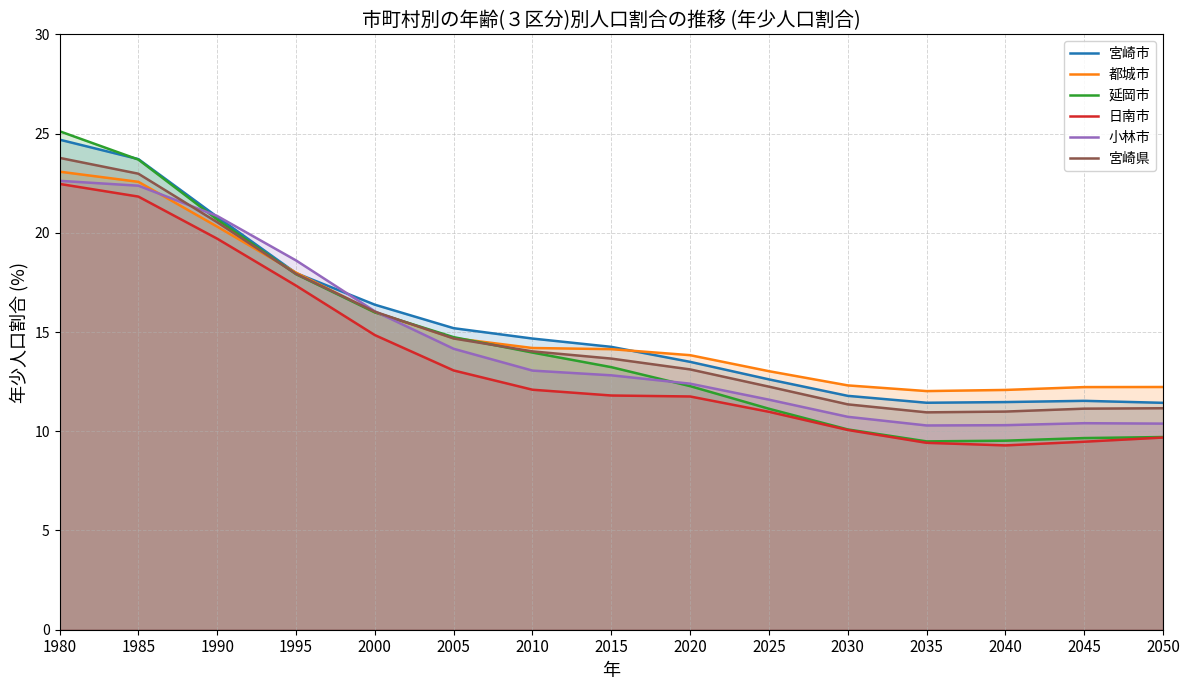

Reading left to right, what are all the values shown in this chart?

宮崎市: 24.7	23.7	20.8	18.0	16.4	15.2	14.7	14.3	13.5	12.6	11.8	11.4	11.5	11.5	11.4
都城市: 23.1	22.6	20.3	18.0	16.0	14.7	14.2	14.1	13.8	13.0	12.3	12.0	12.1	12.2	12.2
延岡市: 25.1	23.7	20.7	17.9	16.0	14.7	14.0	13.2	12.3	11.1	10.1	9.5	9.5	9.7	9.7
日南市: 22.5	21.8	19.7	17.3	14.8	13.1	12.1	11.8	11.8	11.0	10.1	9.4	9.3	9.5	9.7
小林市: 22.6	22.4	20.8	18.6	16.0	14.2	13.1	12.8	12.4	11.6	10.7	10.3	10.3	10.4	10.4
宮崎県: 23.8	23.0	20.5	17.9	16.0	14.7	14.0	13.7	13.1	12.2	11.4	11.0	11.0	11.1	11.2